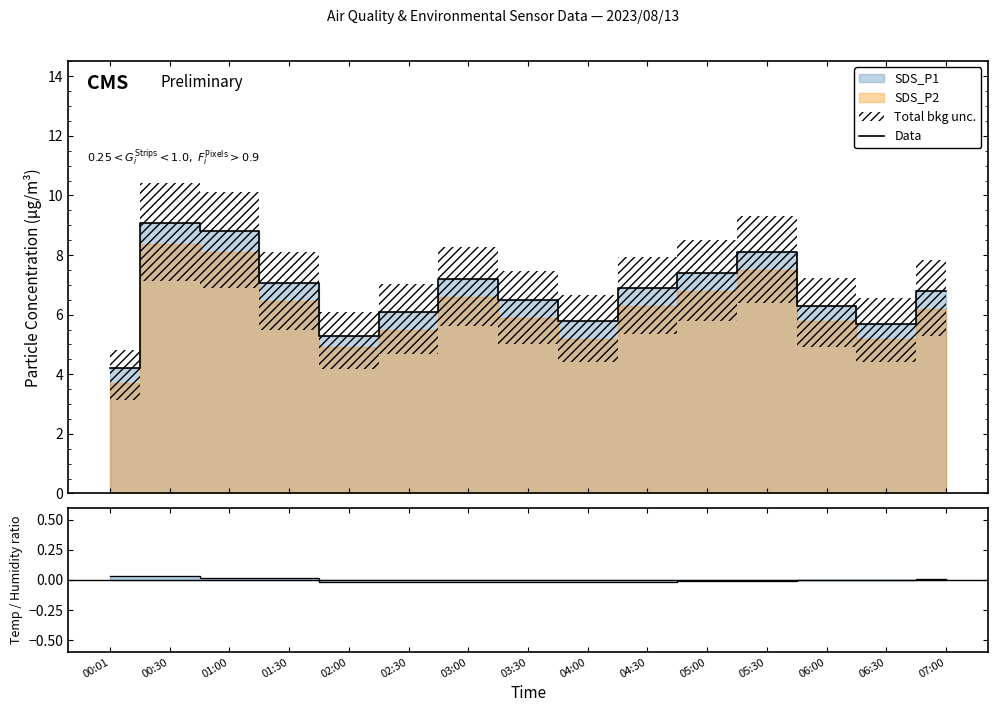

True or false: the data has more than 1 interior local peaks.

True